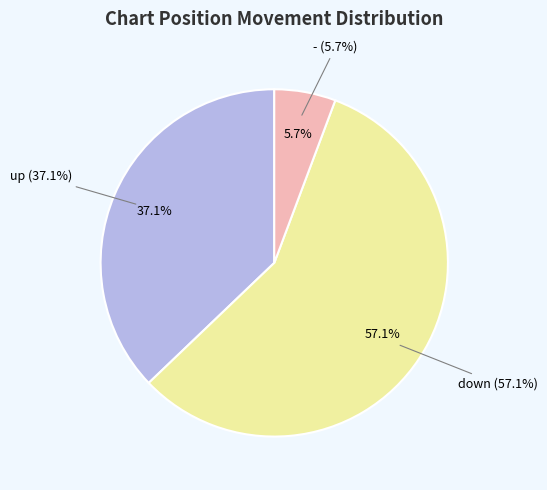

What percentage is the - slice, to the nearest percent?

6%